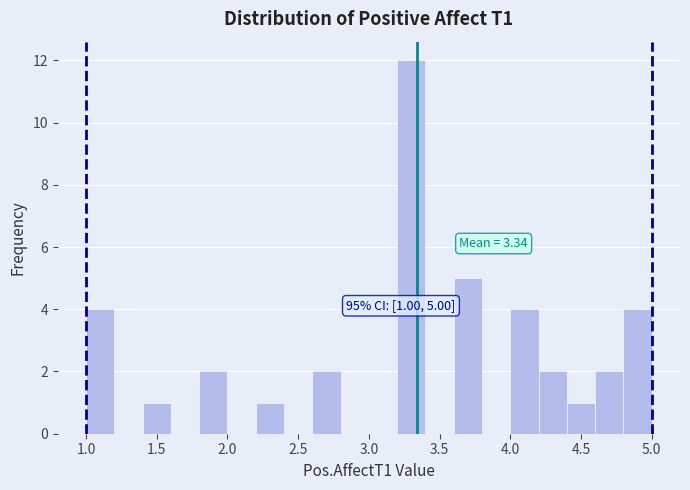

Over which range of the x-axis is the bar tallest?

3.2 to 3.4